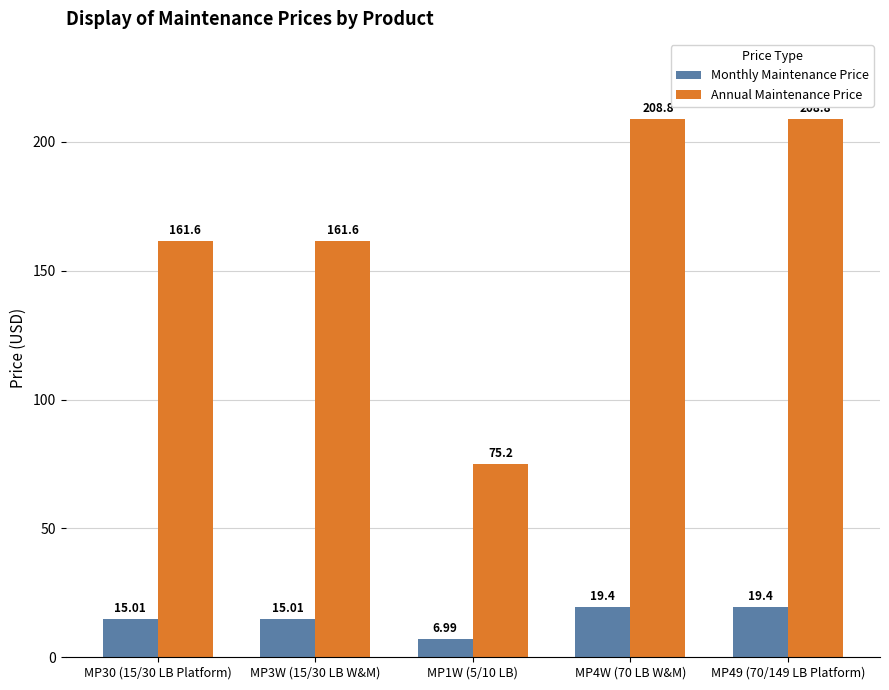

What is the difference between the Monthly Maintenance Price values at MP49 (70/149 LB Platform) and MP3W (15/30 LB W&M)?

4.4